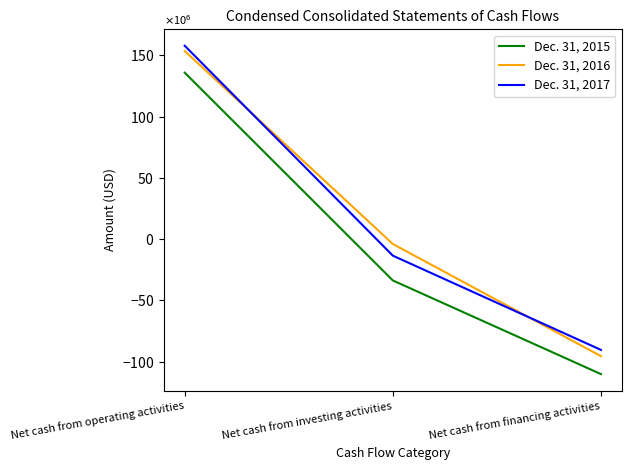

The value of Dec. 31, 2015 at Net cash from financing activities is -189688038. True or false?

False